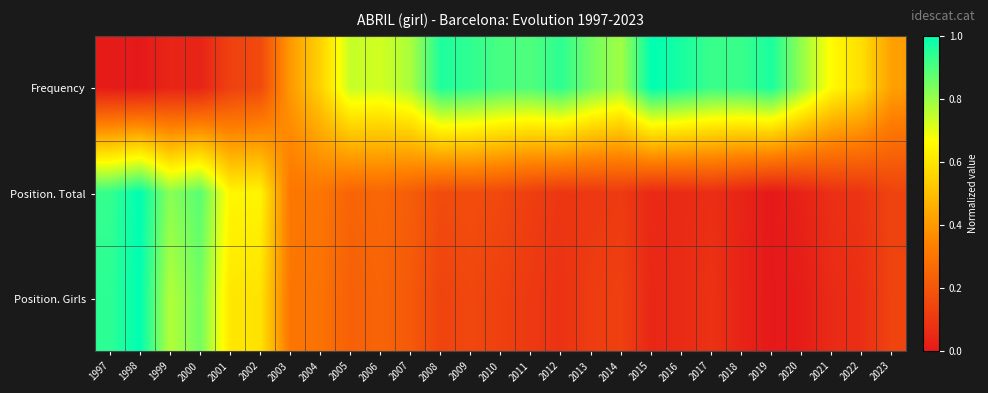

Reading right to left, extract all data points from this chart.

Frequency: 2023=0.4	2022=0.6	2021=0.7	2020=0.8	2019=1.0	2018=0.9	2017=0.9	2016=1.0	2015=1.0	2014=0.8	2013=0.8	2012=0.9	2011=0.9	2010=0.9	2009=0.9	2008=1.0	2007=0.8	2006=0.7	2005=0.7	2004=0.5	2003=0.4	2002=0.2	2001=0.1	2000=0.0	1999=0.0	1998=0.0	1997=0.0
Position. Total: 2023=0.1	2022=0.1	2021=0.1	2020=0.0	2019=0.0	2018=0.0	2017=0.1	2016=0.1	2015=0.1	2014=0.1	2013=0.1	2012=0.1	2011=0.1	2010=0.2	2009=0.2	2008=0.2	2007=0.2	2006=0.3	2005=0.2	2004=0.3	2003=0.3	2002=0.6	2001=0.6	2000=0.9	1999=0.8	1998=1.0	1997=0.9
Position. Girls: 2023=0.1	2022=0.1	2021=0.1	2020=0.0	2019=0.0	2018=0.0	2017=0.1	2016=0.1	2015=0.0	2014=0.1	2013=0.1	2012=0.1	2011=0.1	2010=0.1	2009=0.2	2008=0.1	2007=0.2	2006=0.2	2005=0.2	2004=0.3	2003=0.3	2002=0.6	2001=0.6	2000=0.8	1999=0.8	1998=1.0	1997=0.9